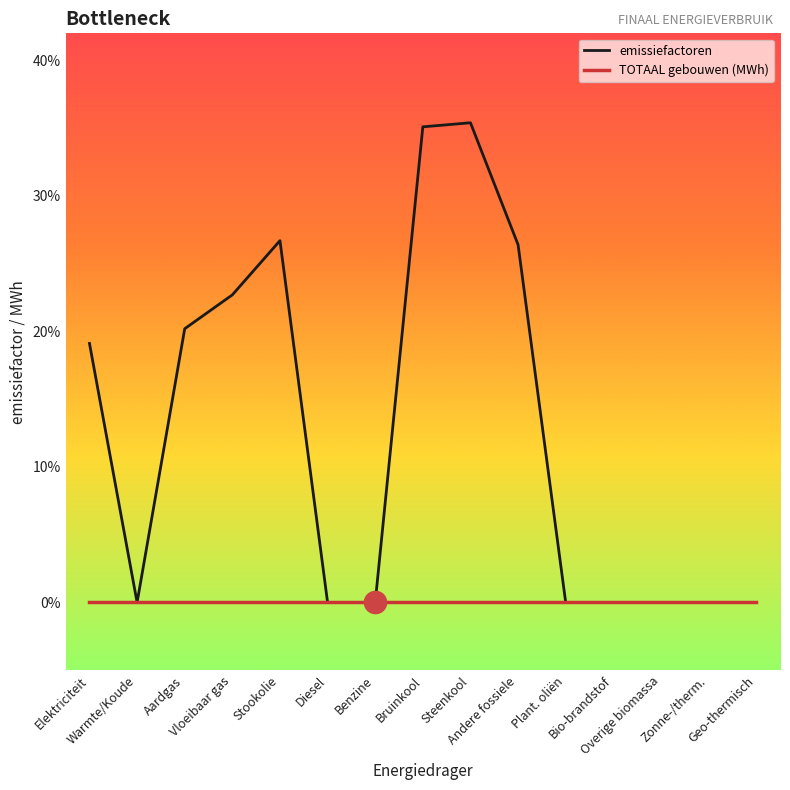

Does the chart have visible grid lines?

No